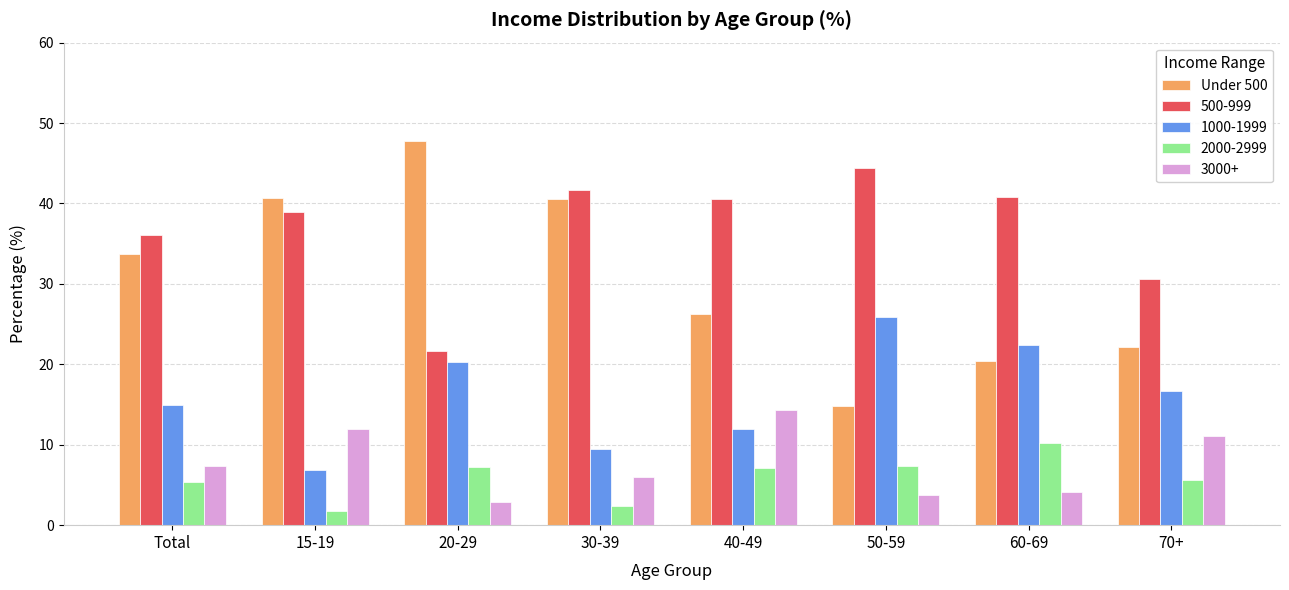

Count the number of categories in the chart.

8